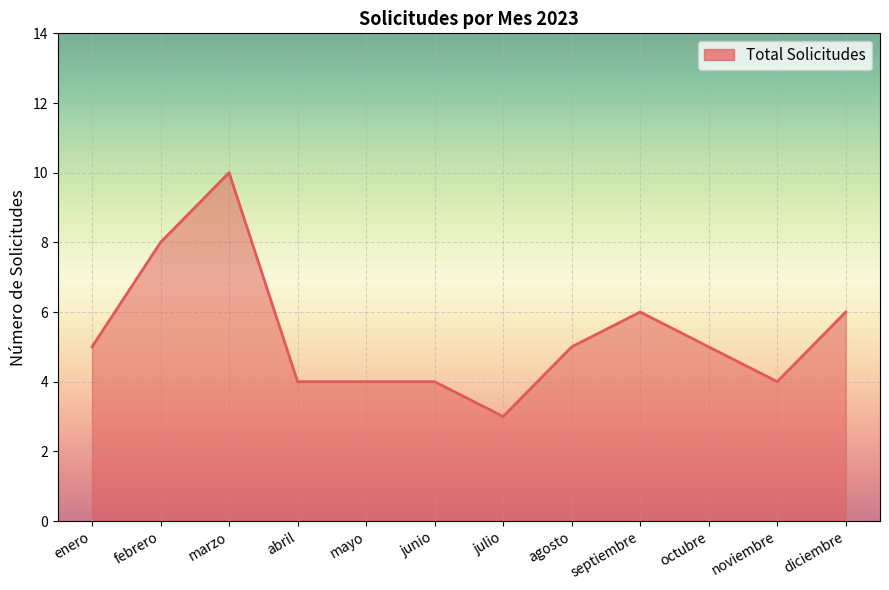

What position from the right is octubre?

3